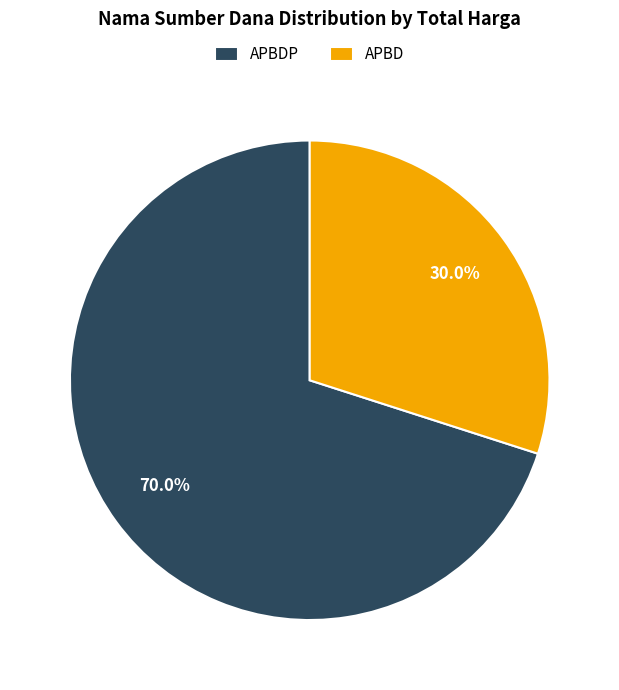

Which category has the biggest portion of the pie?

APBDP